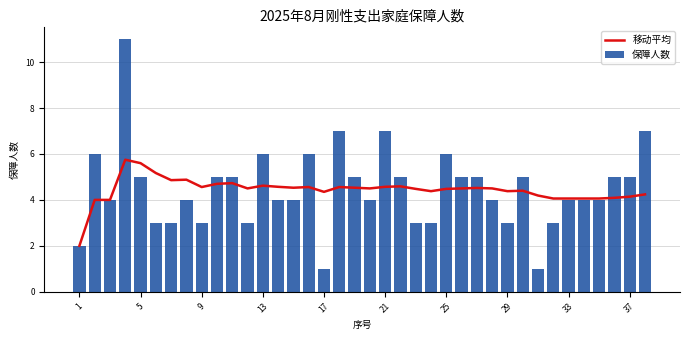

At how many categories does at least one series exceed 1?

38